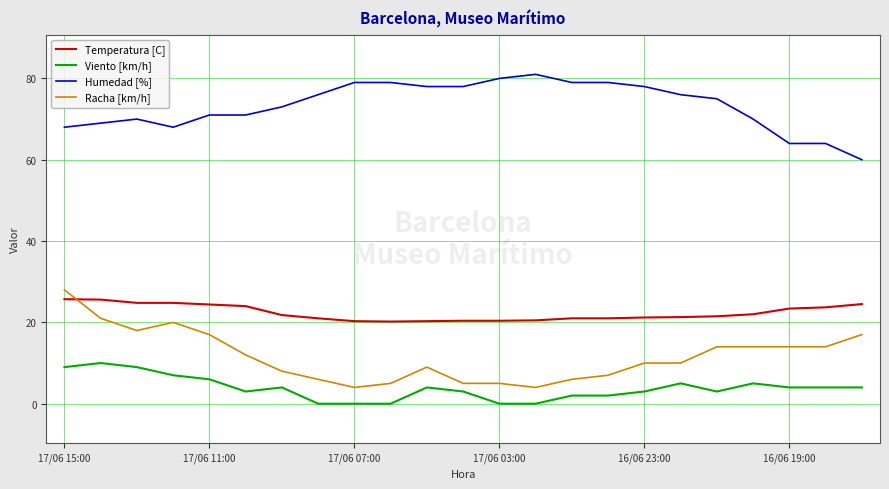

True or false: Viento [km/h] and Humedad [%] cross at least once.

False